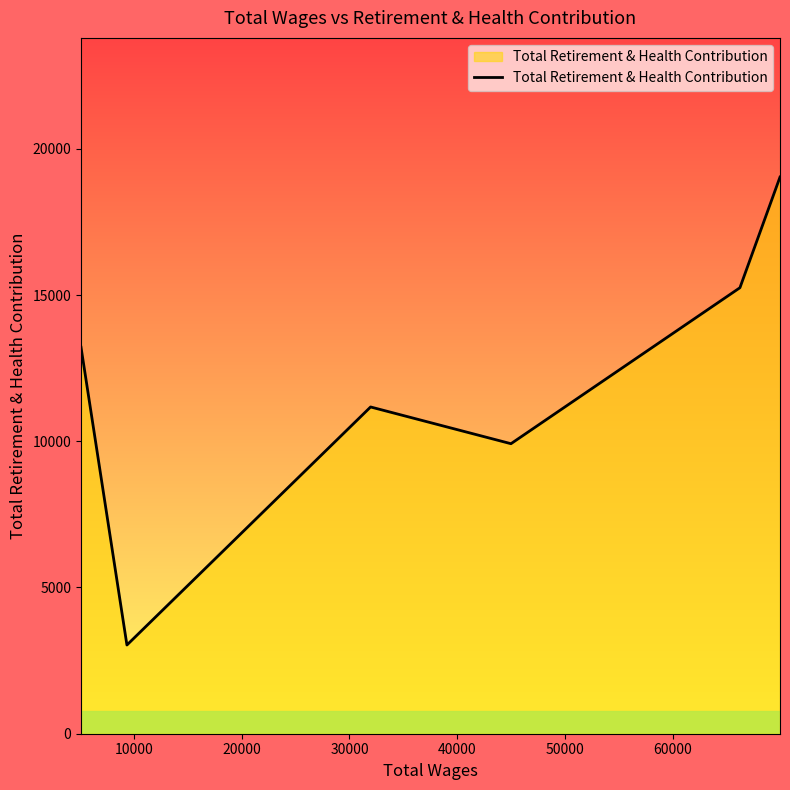

What is the difference between the maximum and minimum values?

16000